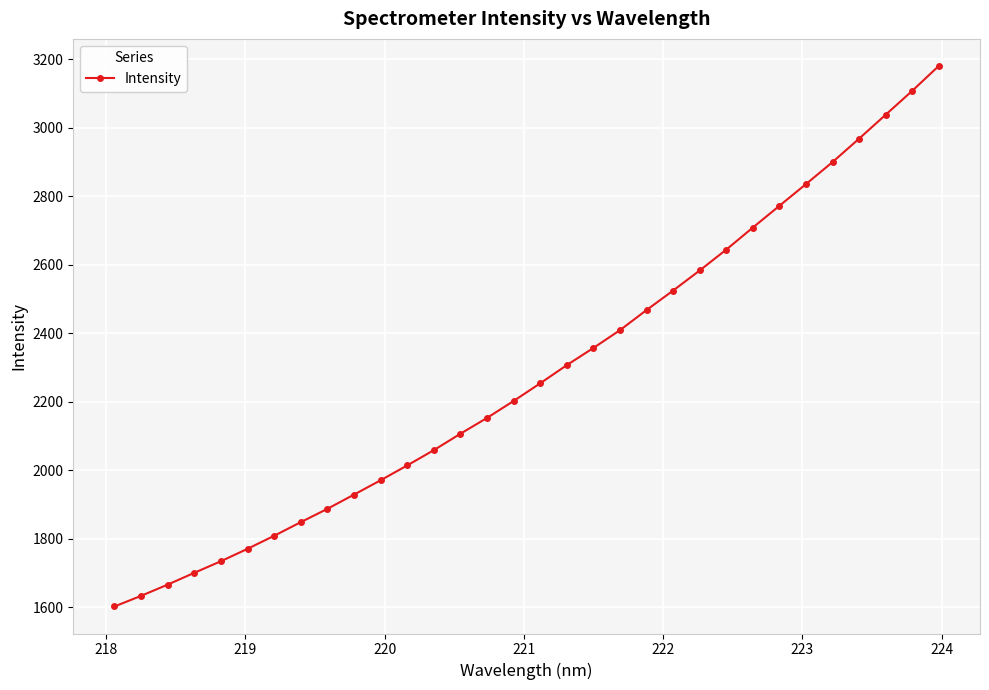

What is the smallest value displayed?

1601.7